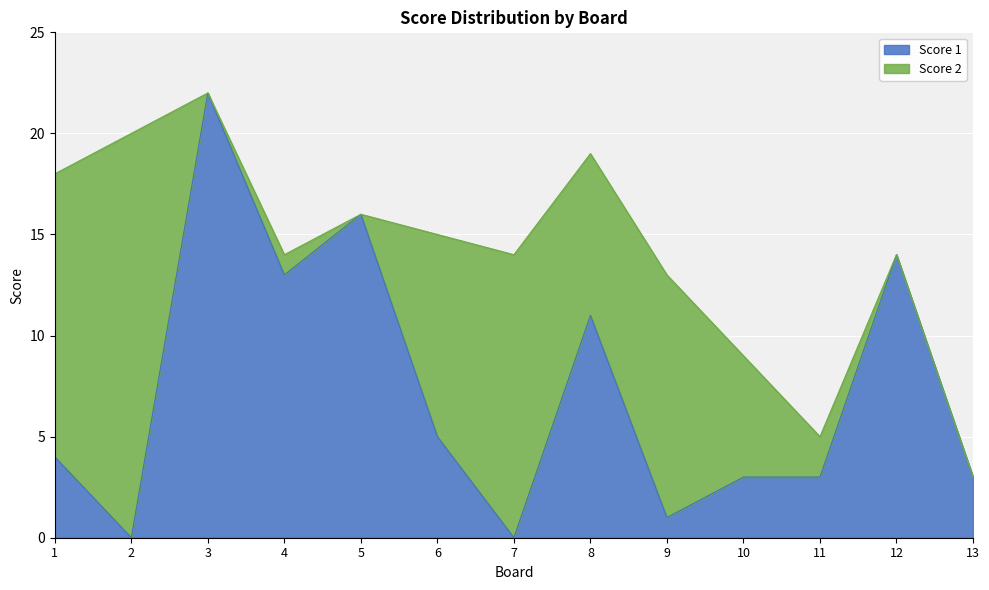

Is it true that the value at 12 is 19?

False